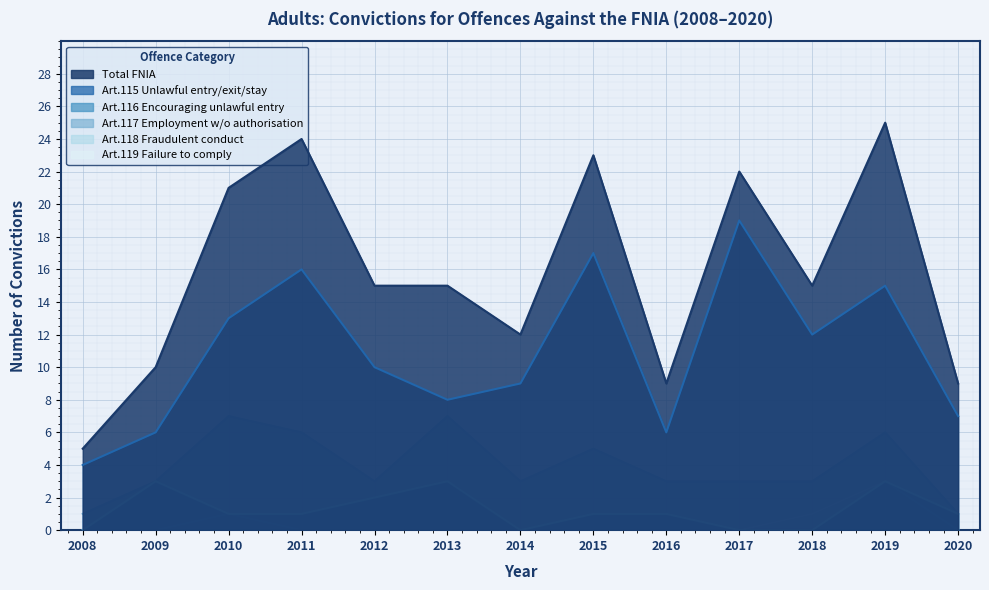

True or false: Total FNIA and Art.117 Employment w/o authorisation cross at least once.

False